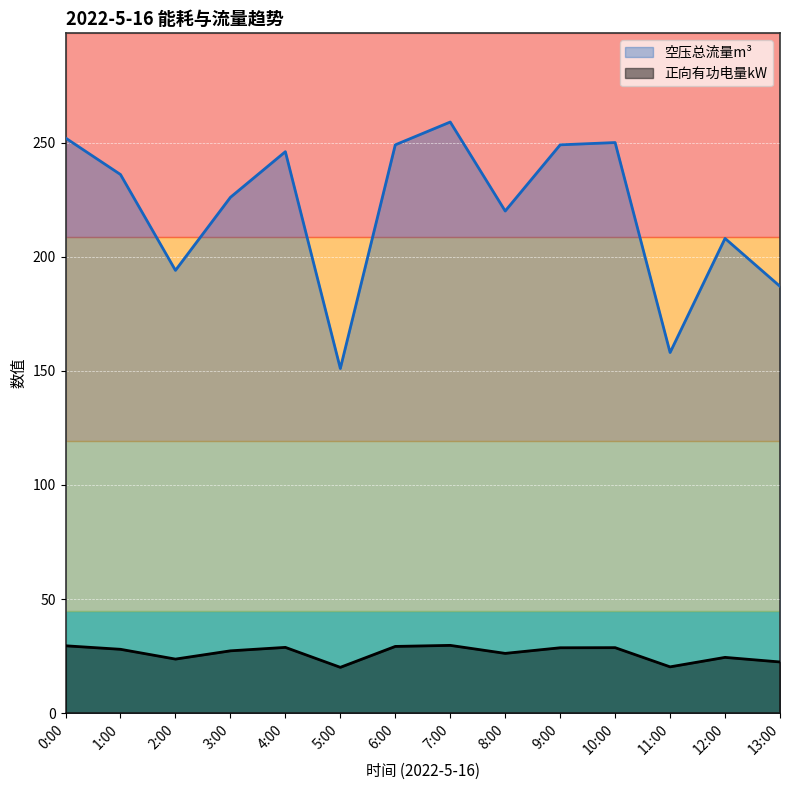

At which category is the sum across all series the highest?

7:00